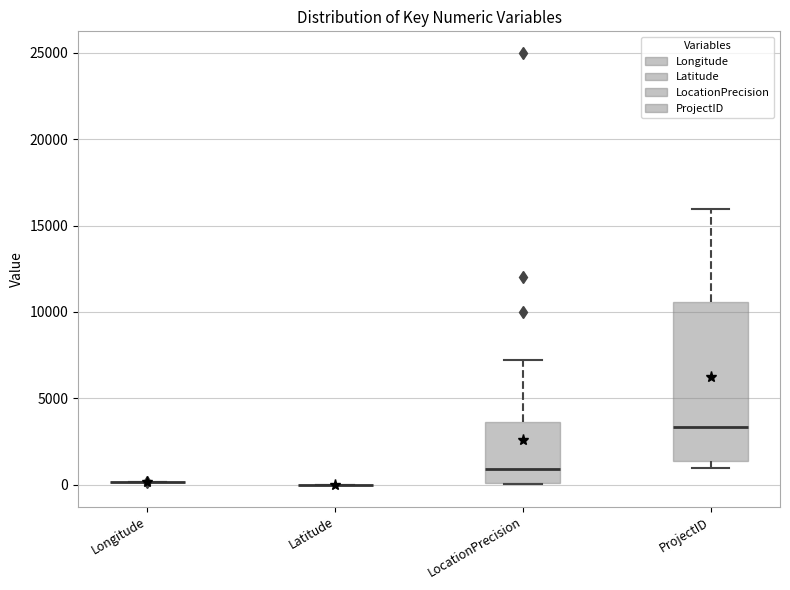

Reading left to right, read every box against the y-axis: the position of its median line, the range the box covers, and the ends of its whiskers. The values are not printed on the chart, so give them approximately, as read against the axis.

Longitude: box collapsed to a line at 0, whiskers 0 to 0
Latitude: box collapsed to a line at 0, whiskers 0 to 0
LocationPrecision: median 1000, box 0 to 3500, whiskers 0 to 7000
ProjectID: median 3500, box 1500 to 10500, whiskers 1000 to 16000